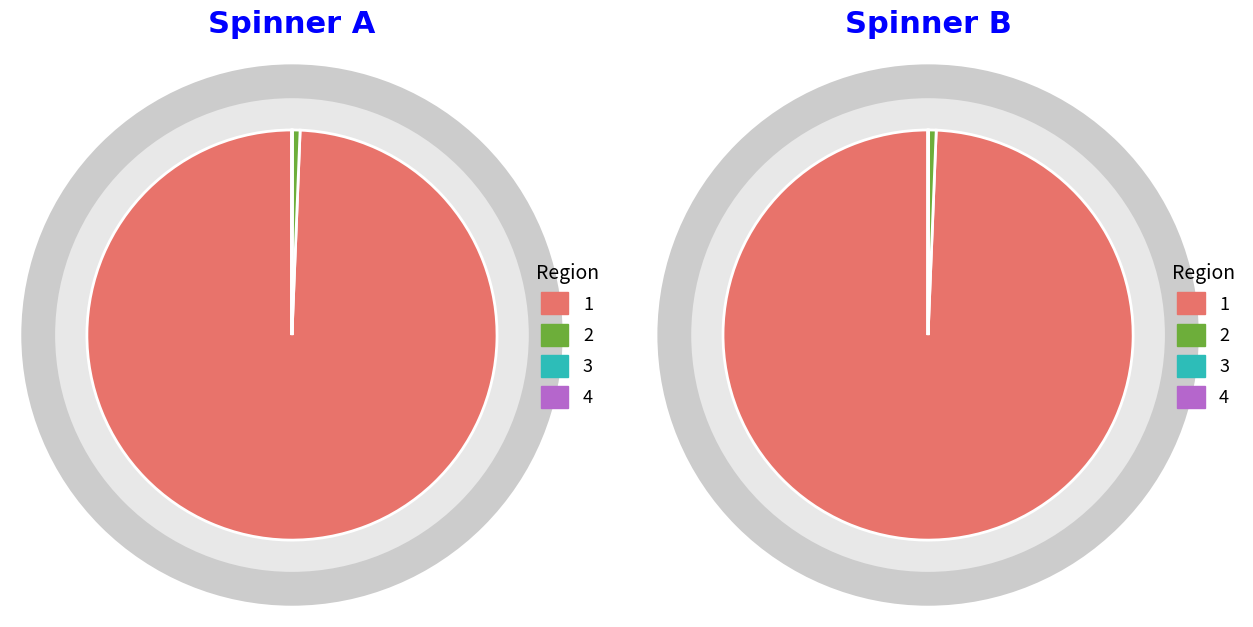

To the nearest percent, what is the average slice percentage?

25%